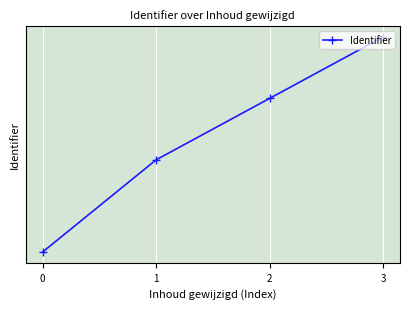

Which has a higher value, 1 or 0?

1